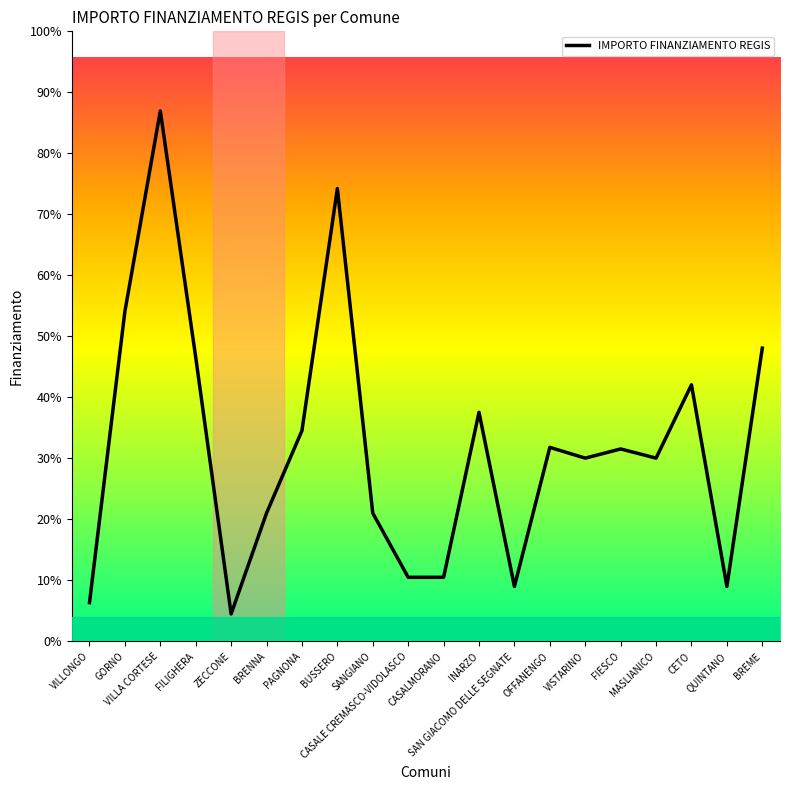

What position from the right is BRENNA?

15